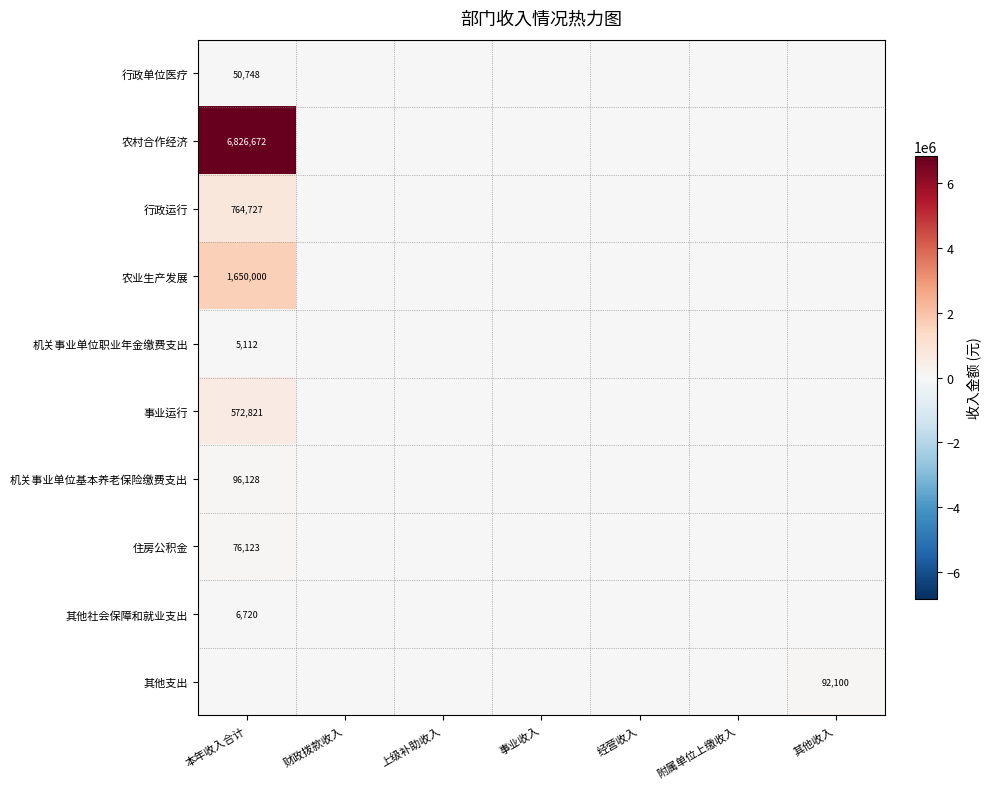

Is it true that 事业运行 equals 873135 at 本年收入合计?

False